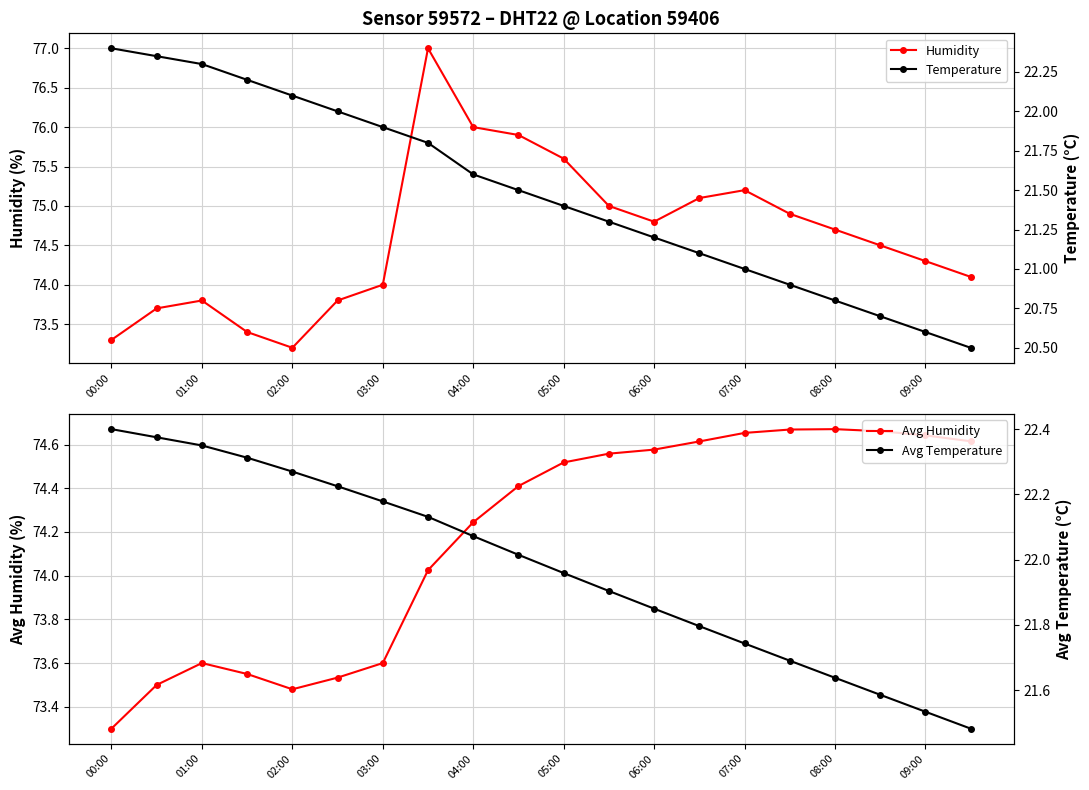

Reading left to right, transcribe all the data shown in this chart.

Humidity: 73.3	73.7	73.8	73.4	73.2	73.8	74.0	77.0	76.0	75.9	75.6	75.0	74.8	75.1	75.2	74.9	74.7	74.5	74.3	74.1
Avg Humidity: 73.3	73.5	73.6	73.5	73.5	73.5	73.6	74.0	74.2	74.4	74.5	74.6	74.6	74.6	74.7	74.7	74.7	74.7	74.6	74.6
Temperature: 22.4	22.4	22.3	22.2	22.1	22.0	21.9	21.8	21.6	21.5	21.4	21.3	21.2	21.1	21.0	20.9	20.8	20.7	20.6	20.5
Avg Temperature: 22.4	22.4	22.3	22.3	22.3	22.2	22.2	22.1	22.1	22.0	22.0	21.9	21.9	21.8	21.7	21.7	21.6	21.6	21.5	21.5